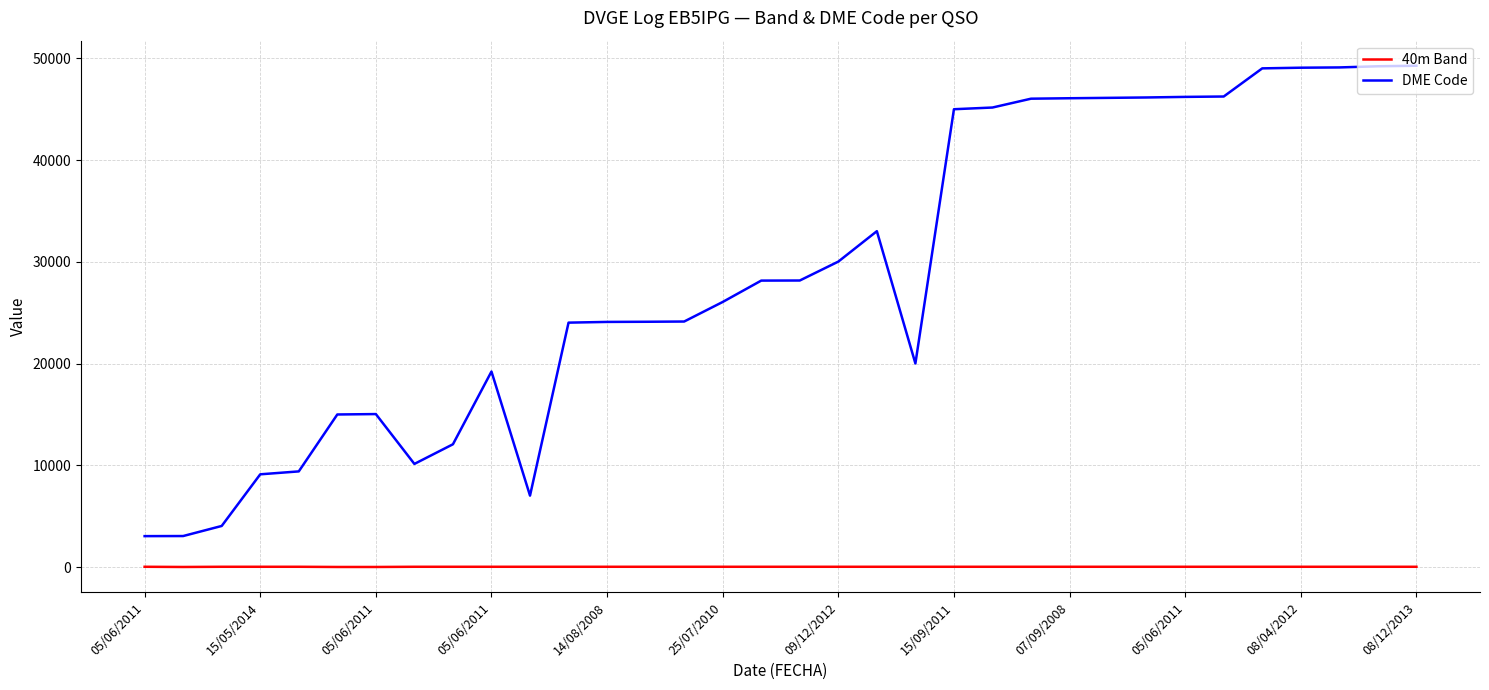

What is the highest value of the 40m Band series?

40